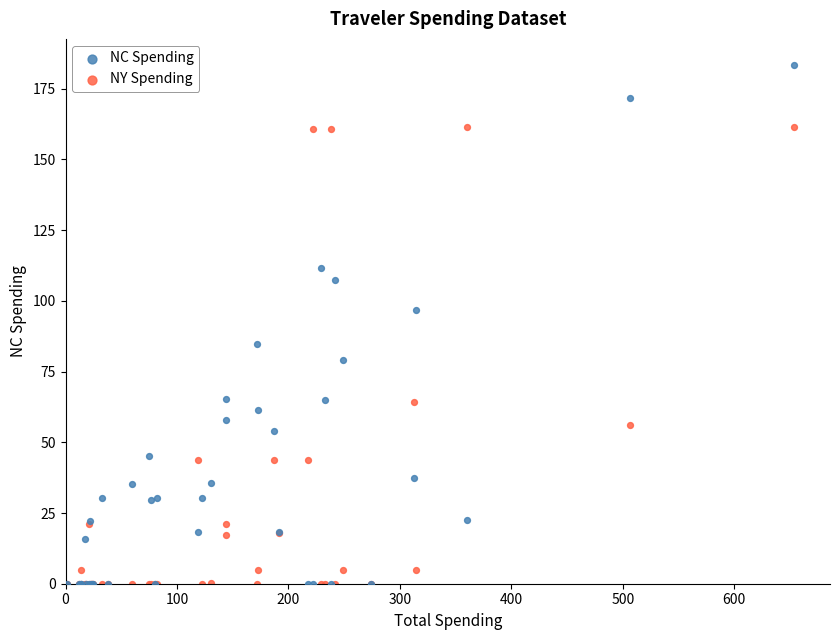

Which series contains the highest Y value?

NC Spending